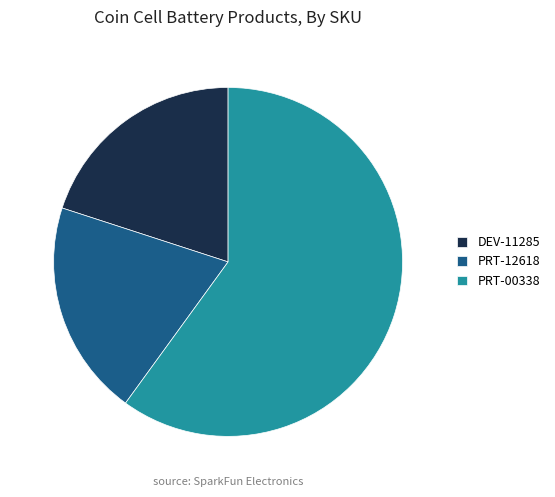

Which slice is the largest?

PRT-00338